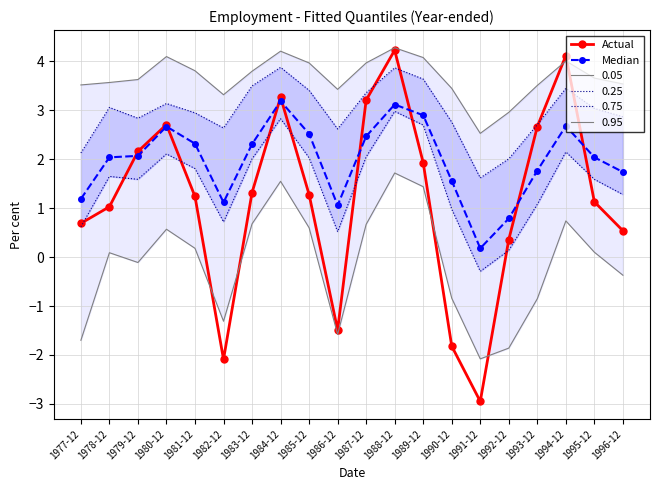

Rank the series by their maximum value, from lowest to highest.

Median, Actual